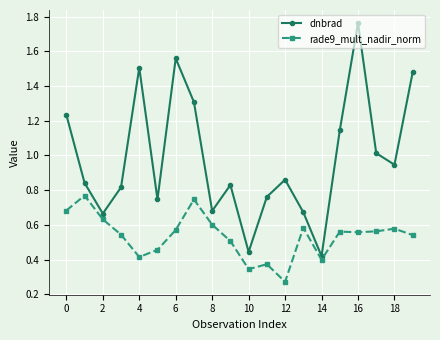

Which series has the largest range (max minus min)?

dnbrad